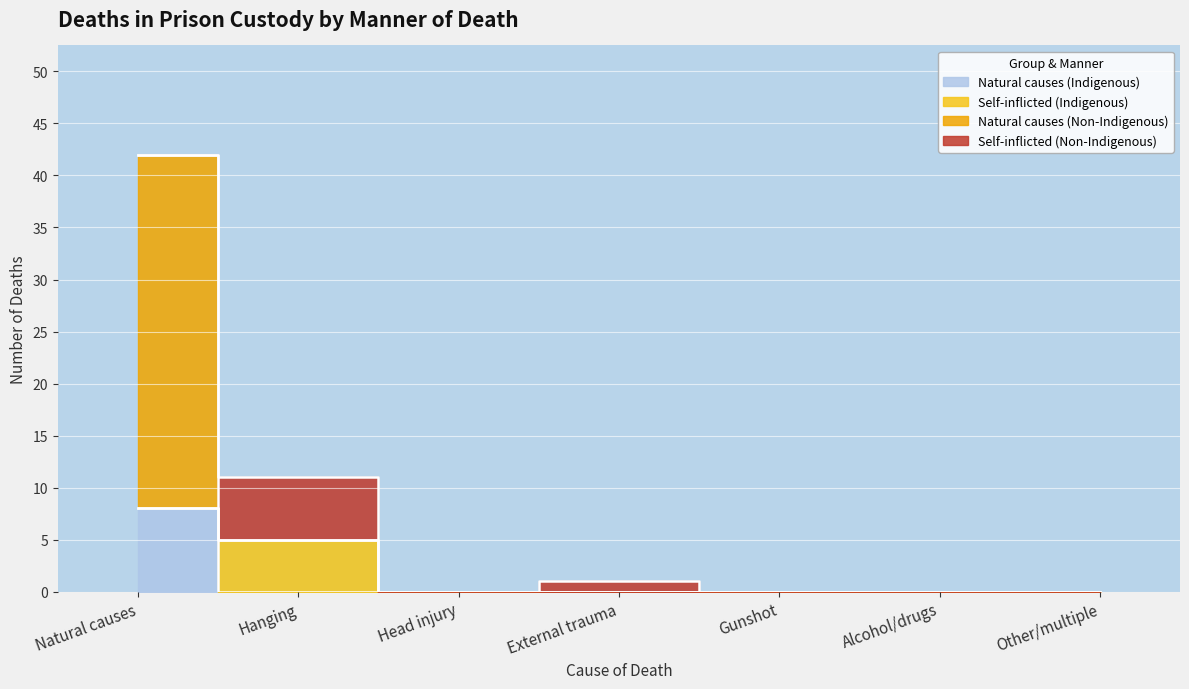

True or false: Natural causes (Non-Indigenous) and Natural causes (Indigenous) intersect in this chart.

False